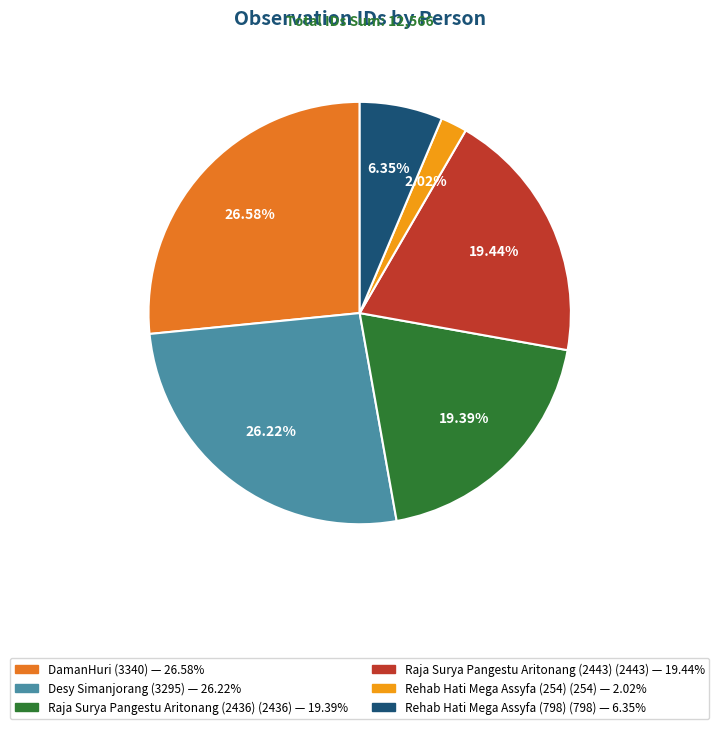

True or false: Desy Simanjorang accounts for 26% of the total.

True